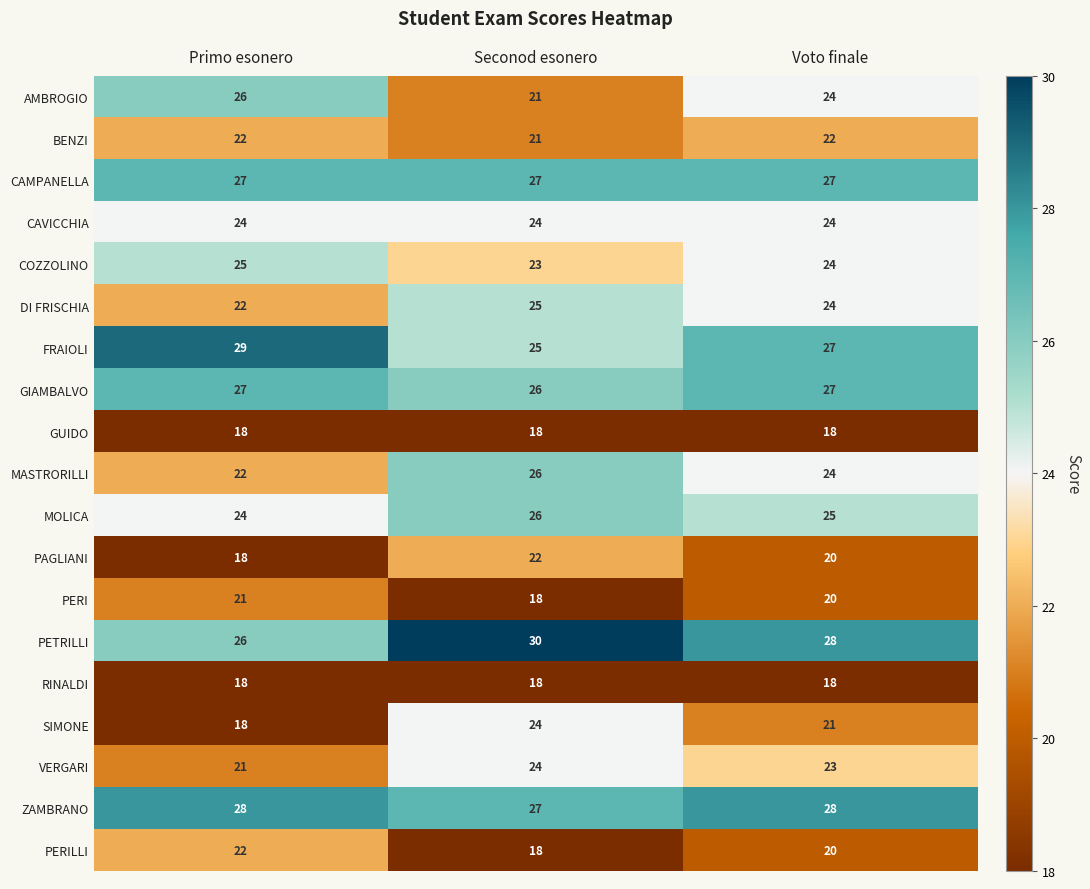

Which series changed the most between Primo esonero and Voto finale?

SIMONE